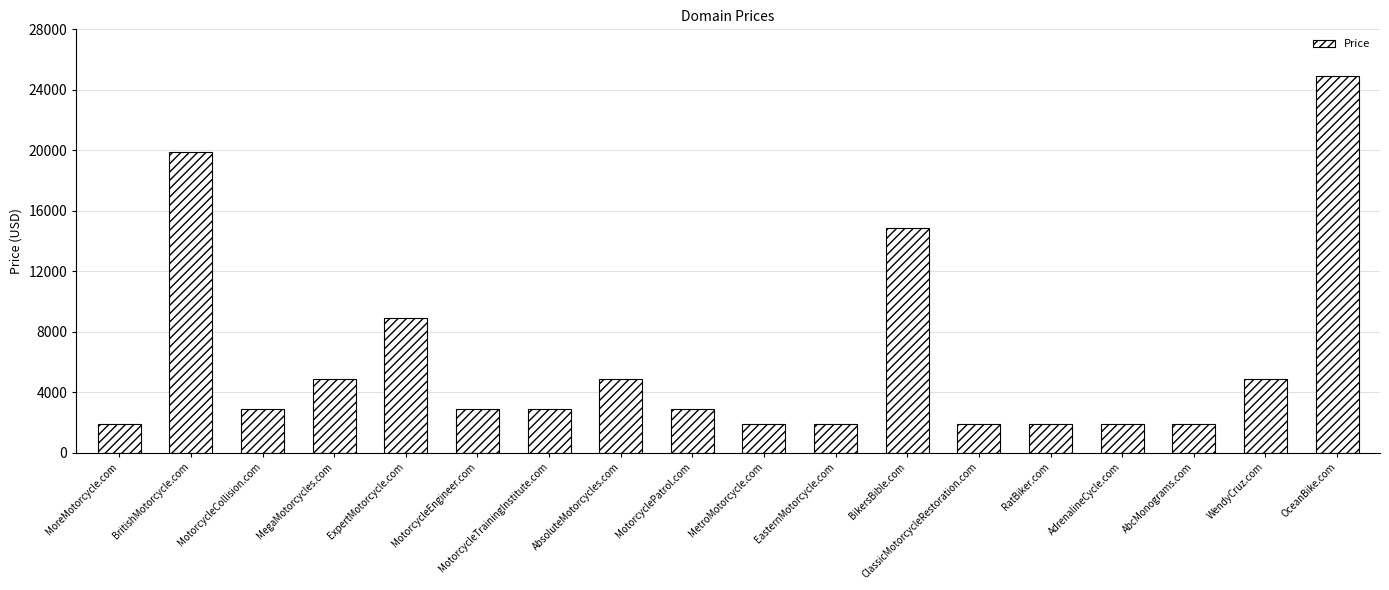

Reading left to right, list all the values displayed in this chart.

MoreMotorcycle.com=1888	BritishMotorcycle.com=19888	MotorcycleCollision.com=2888	MegaMotorcycles.com=4888	ExpertMotorcycle.com=8888	MotorcycleEngineer.com=2888	MotorcycleTrainingInstitute.com=2888	AbsoluteMotorcycles.com=4888	MotorcyclePatrol.com=2888	MetroMotorcycle.com=1888	EasternMotorcycle.com=1888	BikersBible.com=14888	ClassicMotorcycleRestoration.com=1888	RatBiker.com=1888	AdrenalineCycle.com=1888	AbcMonograms.com=1888	WendyCruz.com=4888	OceanBike.com=24888